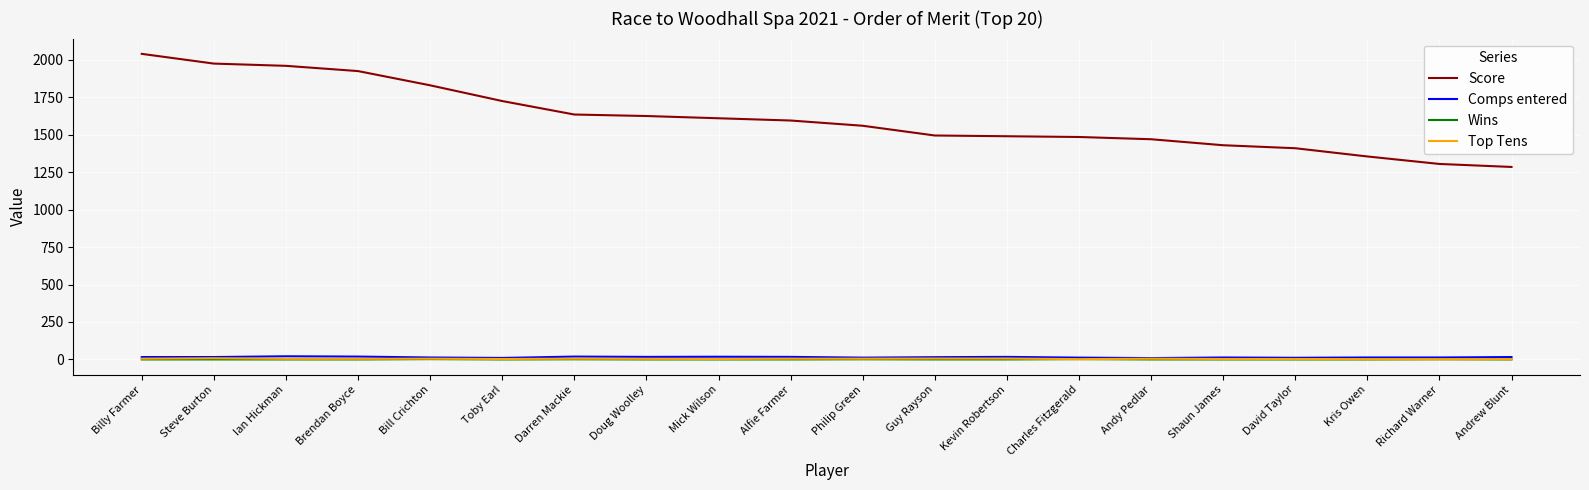

What is the greatest value displayed?

2040